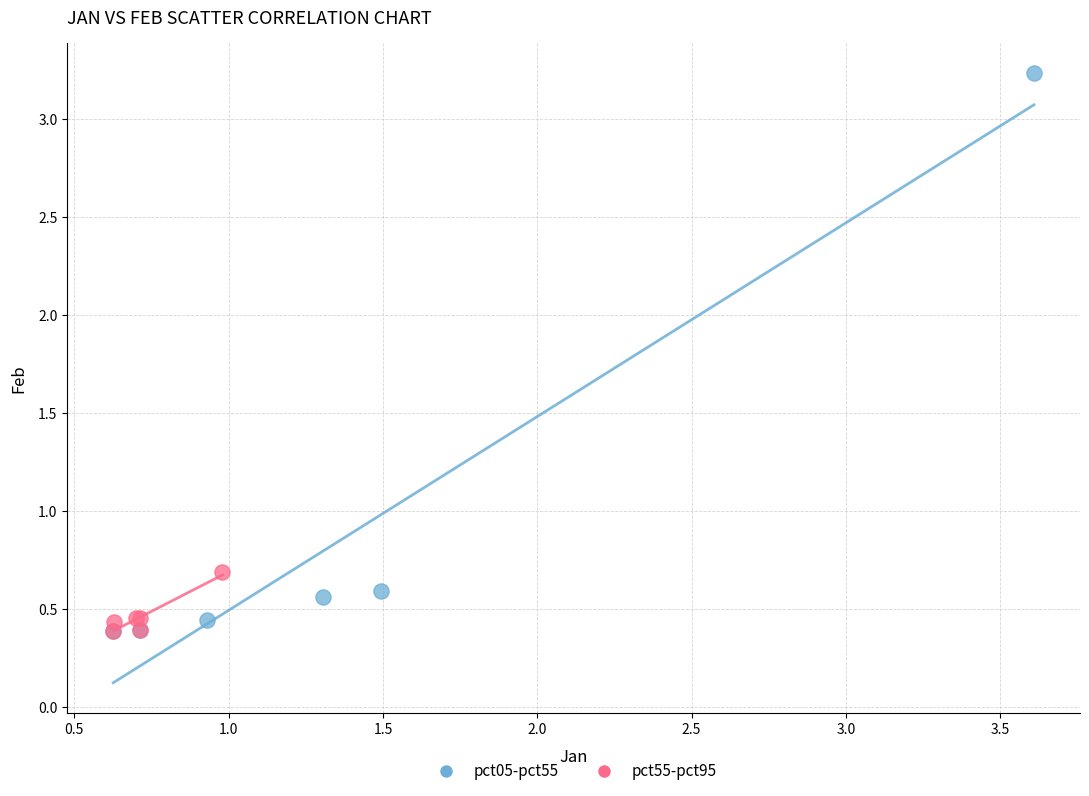

Which series reaches the maximum Y coordinate?

pct05-pct55